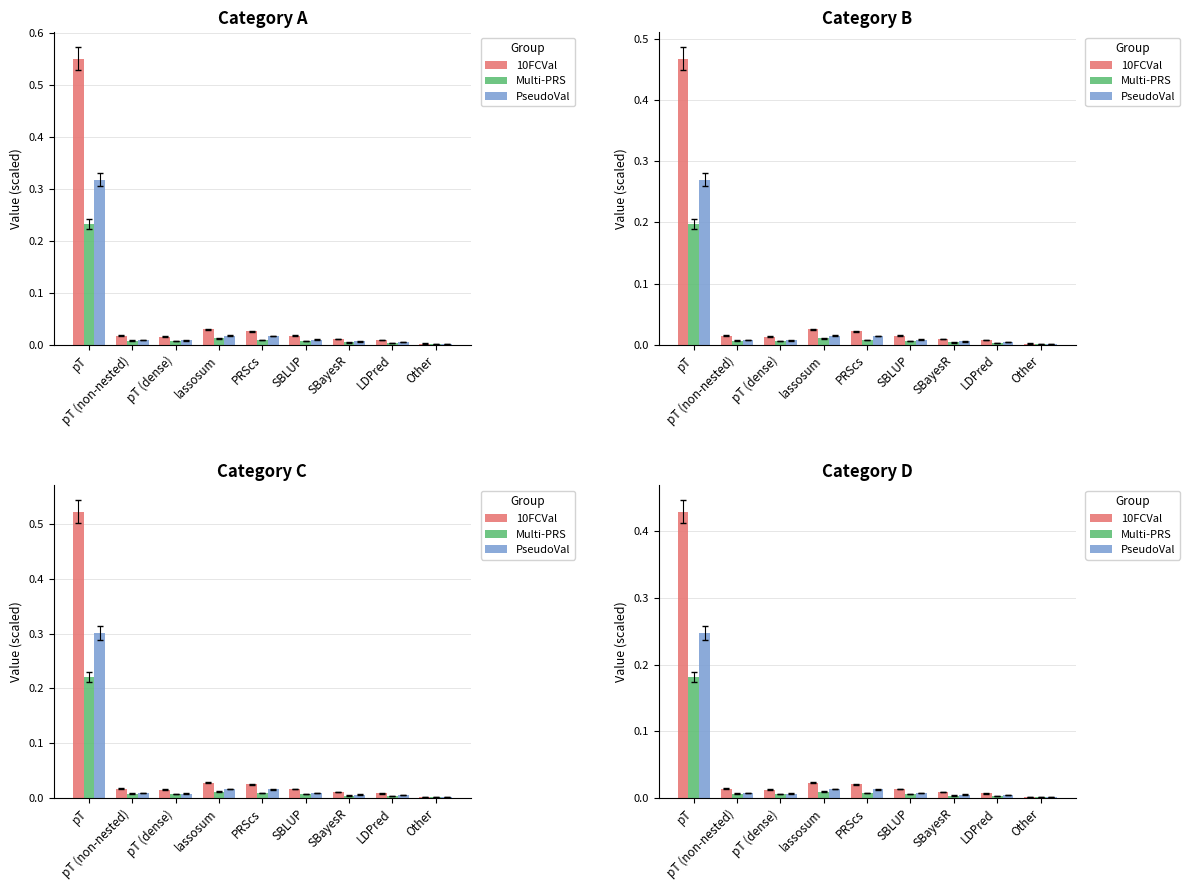

The value of PseudoVal at pT (non-nested) is 0.0. True or false?

True